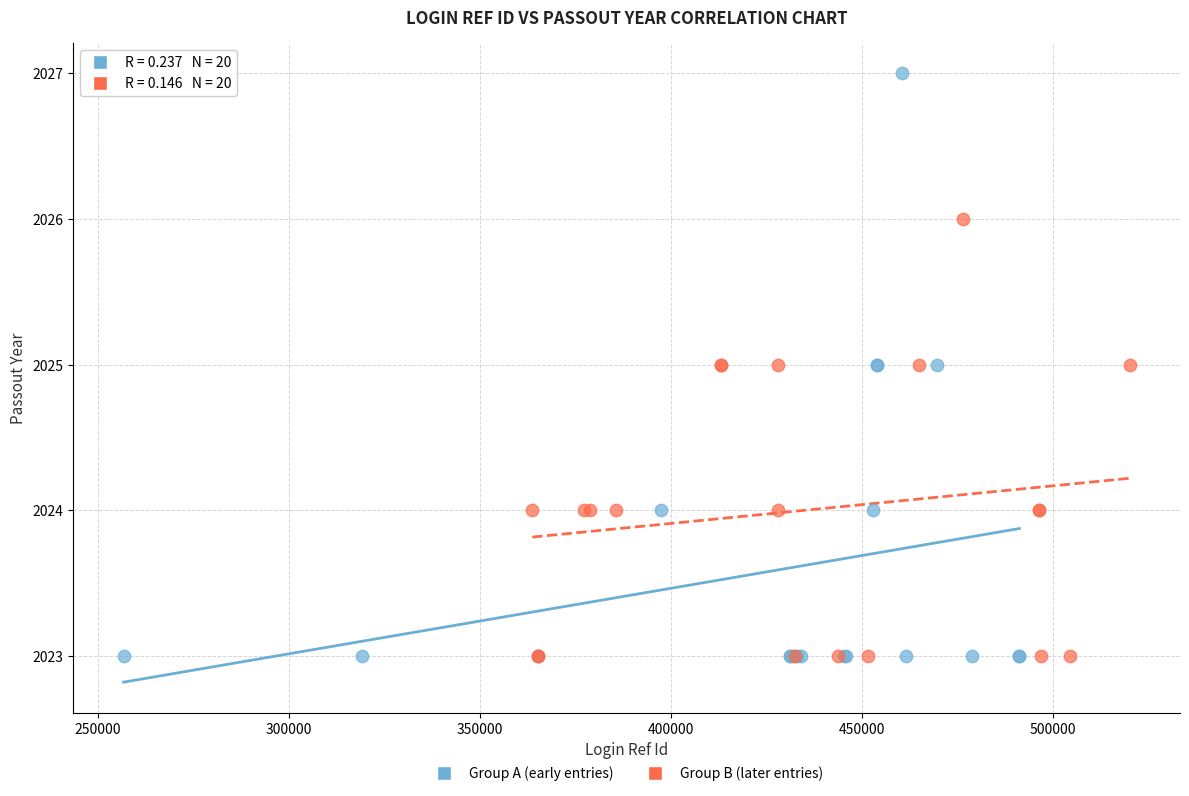

Which series reaches the maximum Y coordinate?

Group A (early entries)